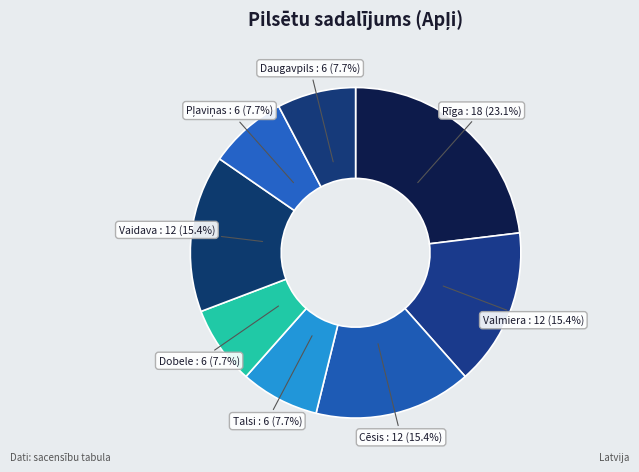

Does Talsi represent more than half of the total?

No